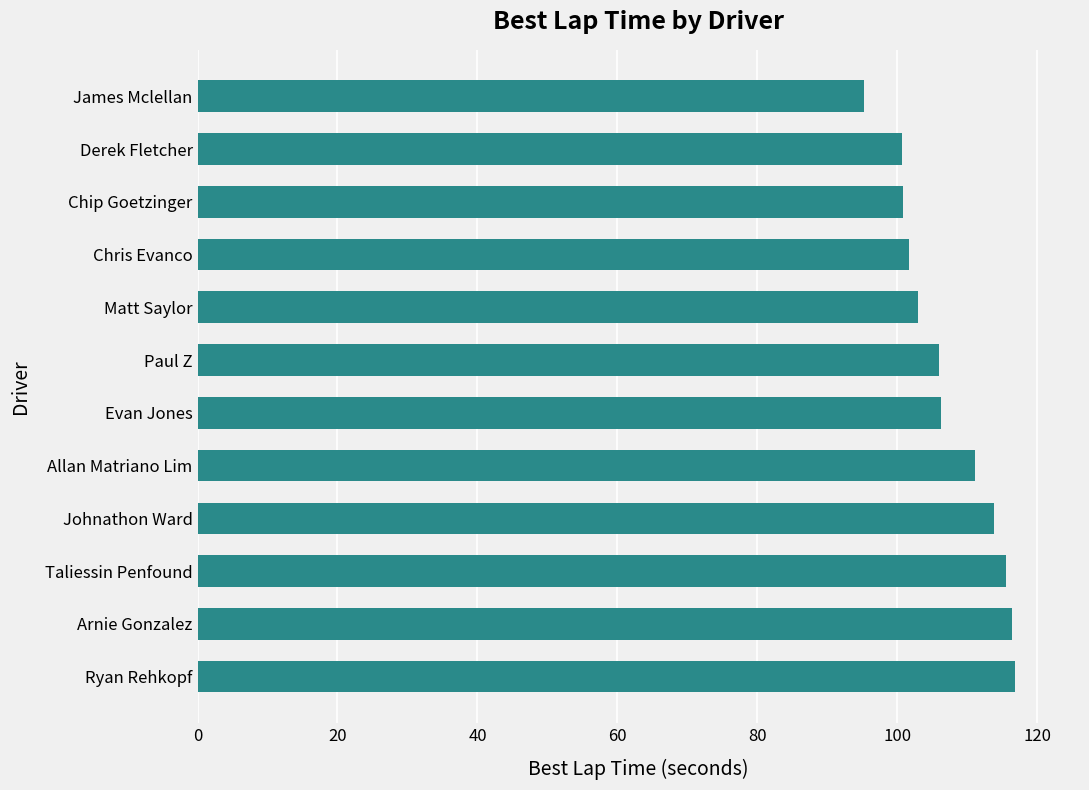

What value does the data have at Matt Saylor?

103.0